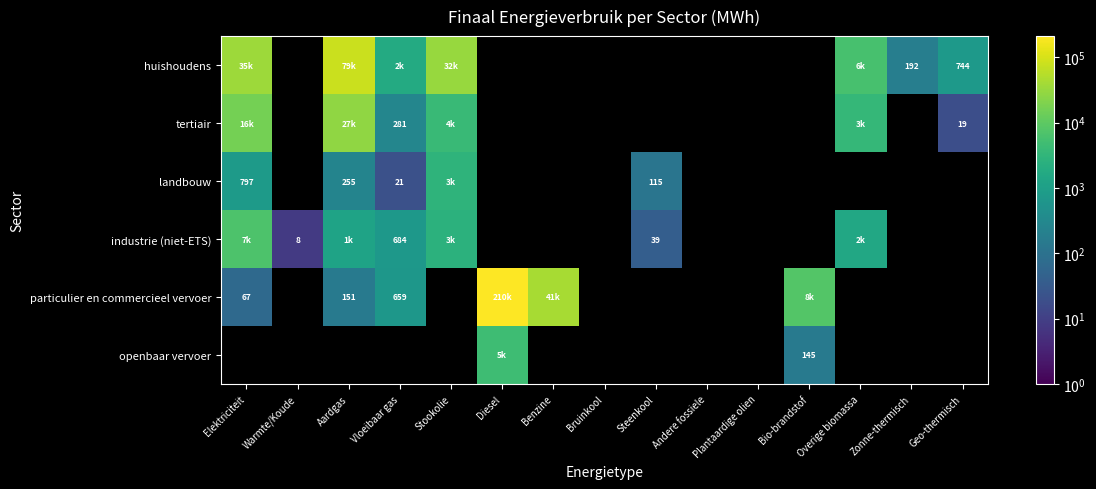

The value of huishoudens at Overige biomassa is 9473.5. True or false?

False